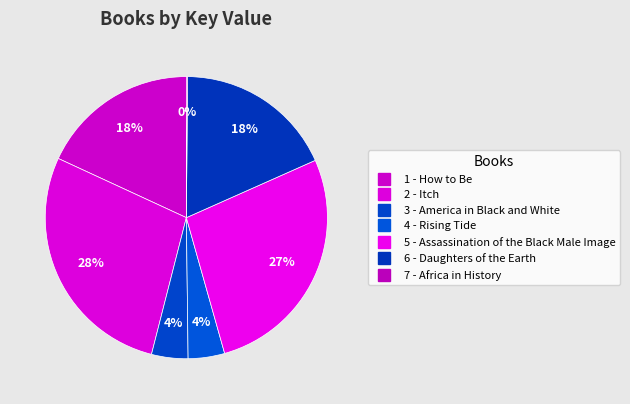

Do 5 - Assassination of the Black Male Image and 6 - Daughters of the Earth together represent more than half of the pie?

No